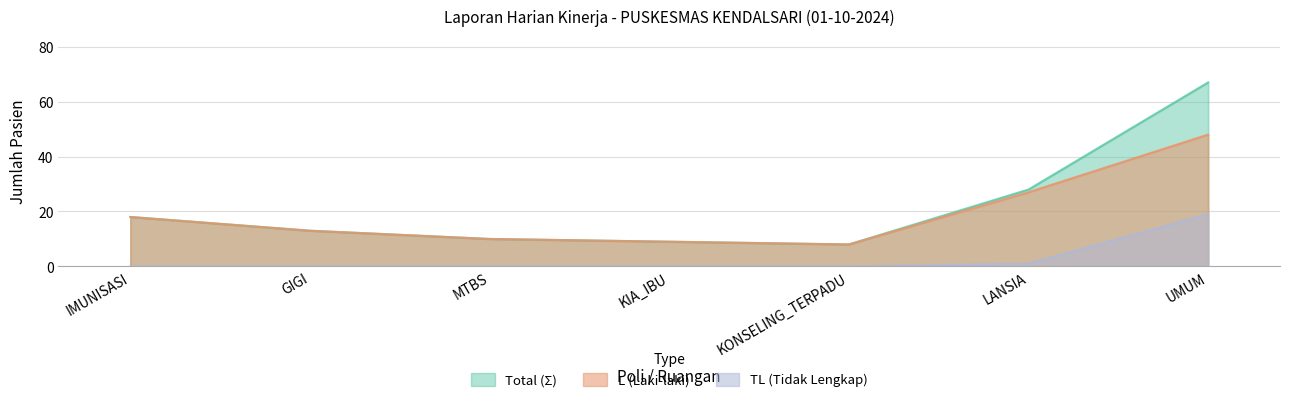

How many values in the TL (Tidak Lengkap) series exceed 0?

2